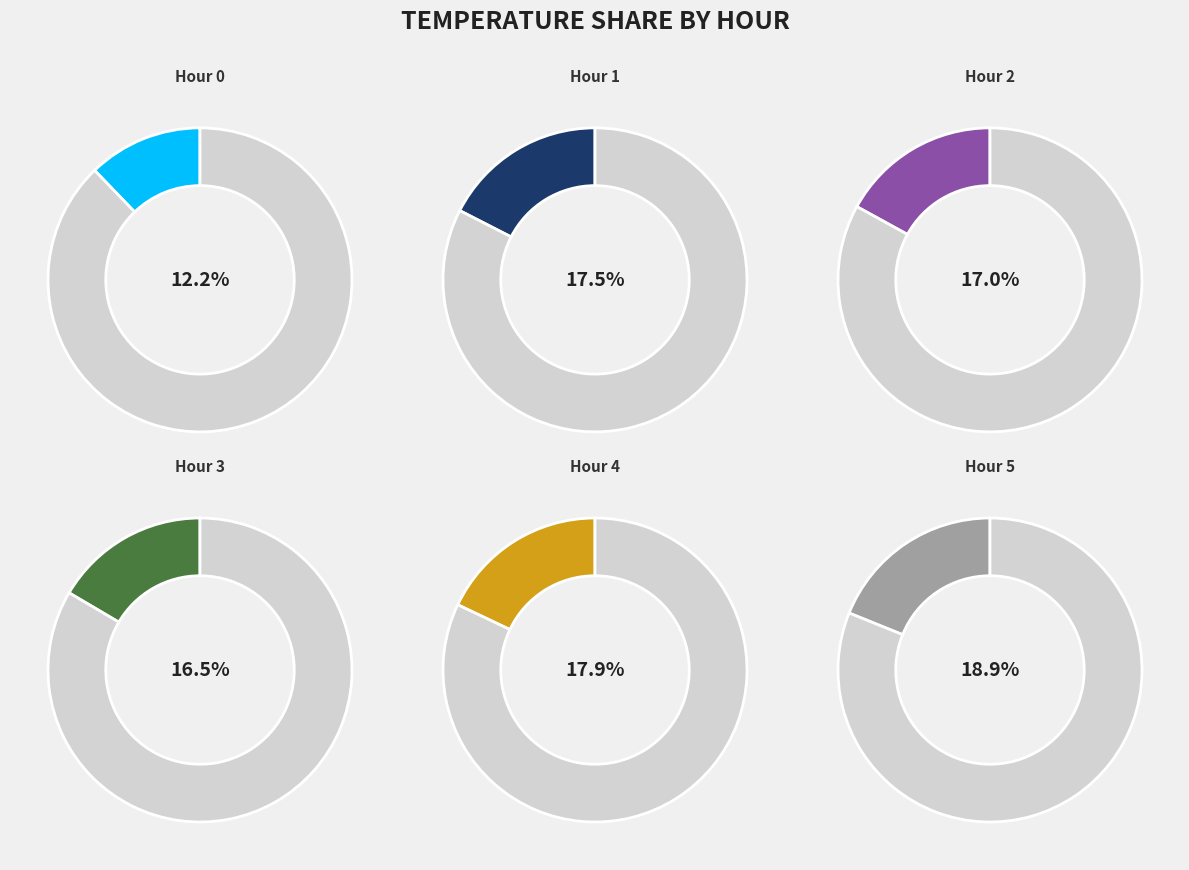

Combined, do Hour 0 and Hour 1 account for over 50%?

No